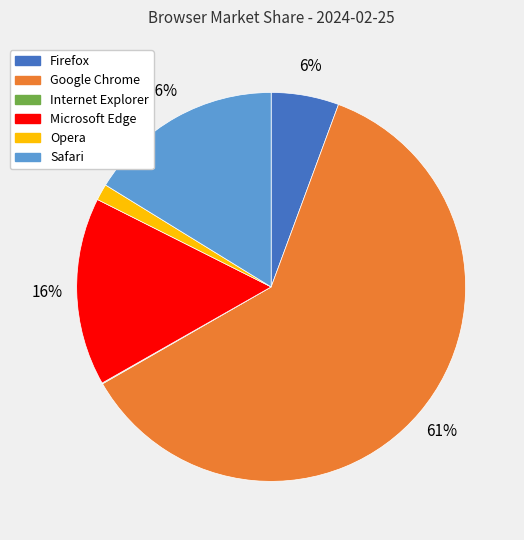

The Google Chrome slice represents 61% of the pie. True or false?

True